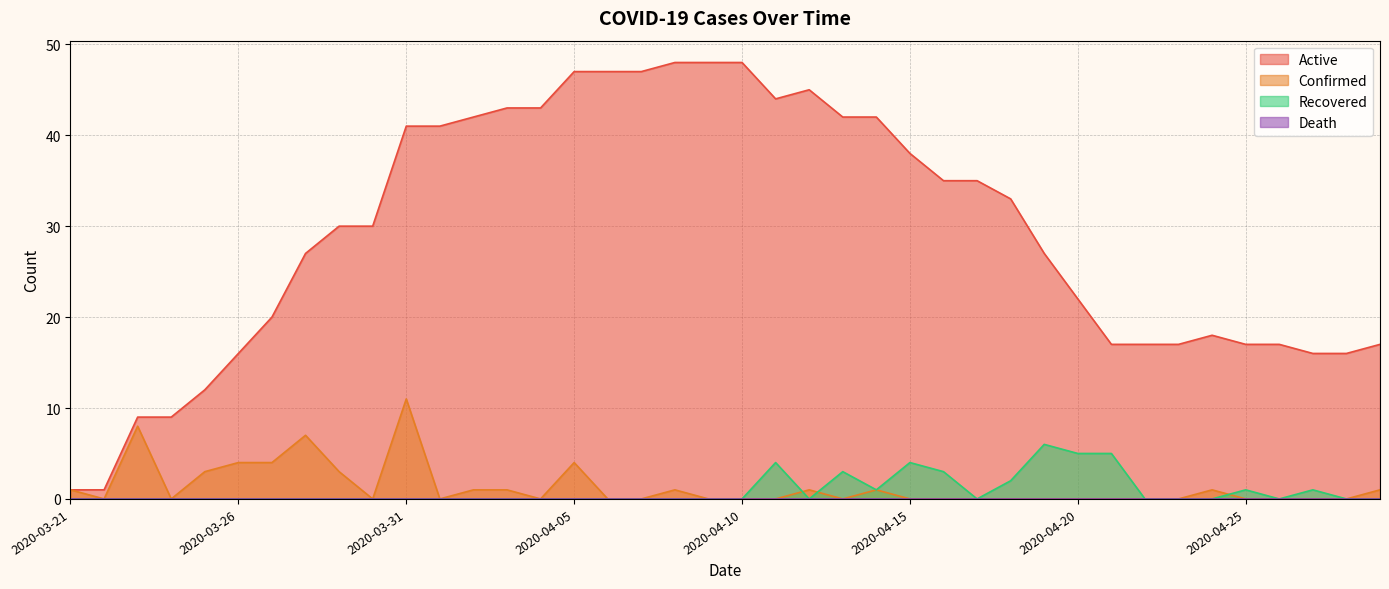

Reading left to right, transcribe all the data shown in this chart.

Active: 1	1	9	9	12	16	20	27	30	30	41	41	42	43	43	47	47	47	48	48	48	44	45	42	42	38	35	35	33	27	22	17	17	17	18	17	17	16	16	17
Confirmed: 1	0	8	0	3	4	4	7	3	0	11	0	1	1	0	4	0	0	1	0	0	0	1	0	1	0	0	0	0	0	0	0	0	0	1	0	0	0	0	1
Recovered: 0	0	0	0	0	0	0	0	0	0	0	0	0	0	0	0	0	0	0	0	0	4	0	3	1	4	3	0	2	6	5	5	0	0	0	1	0	1	0	0